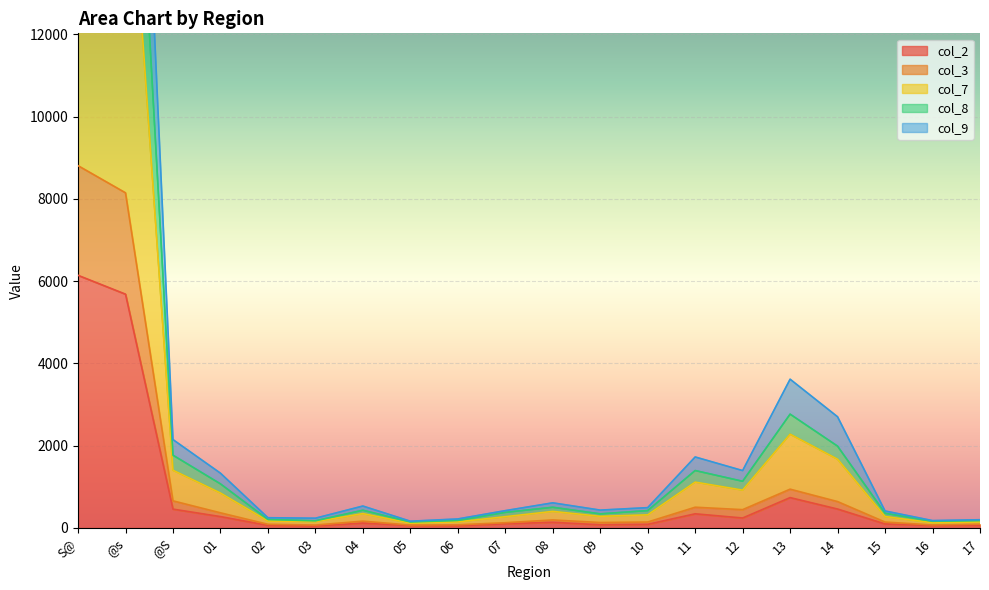

True or false: col_2 and col_7 cross at least once.

False